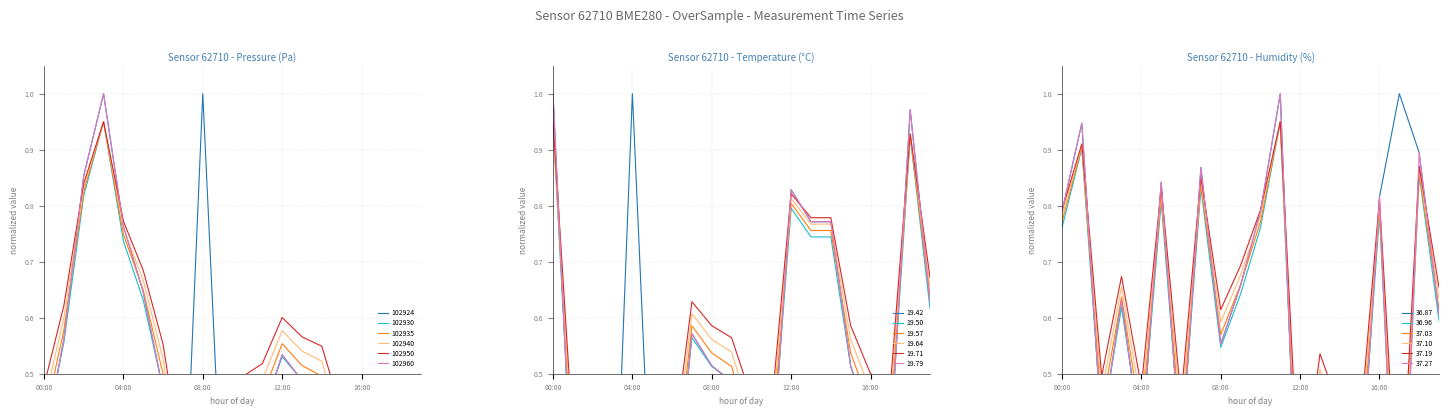

True or false: temperature and humidity intersect in this chart.

True